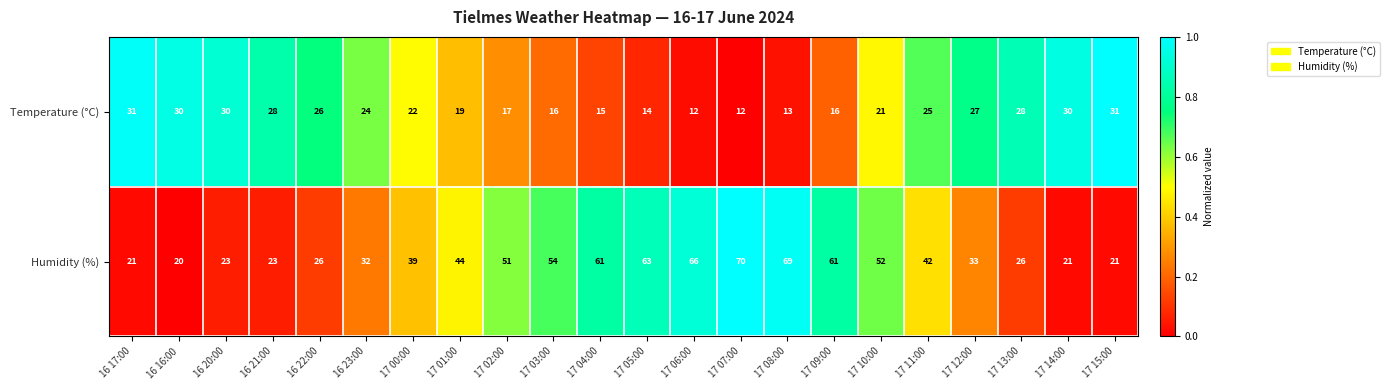

What is the smallest value displayed?

12